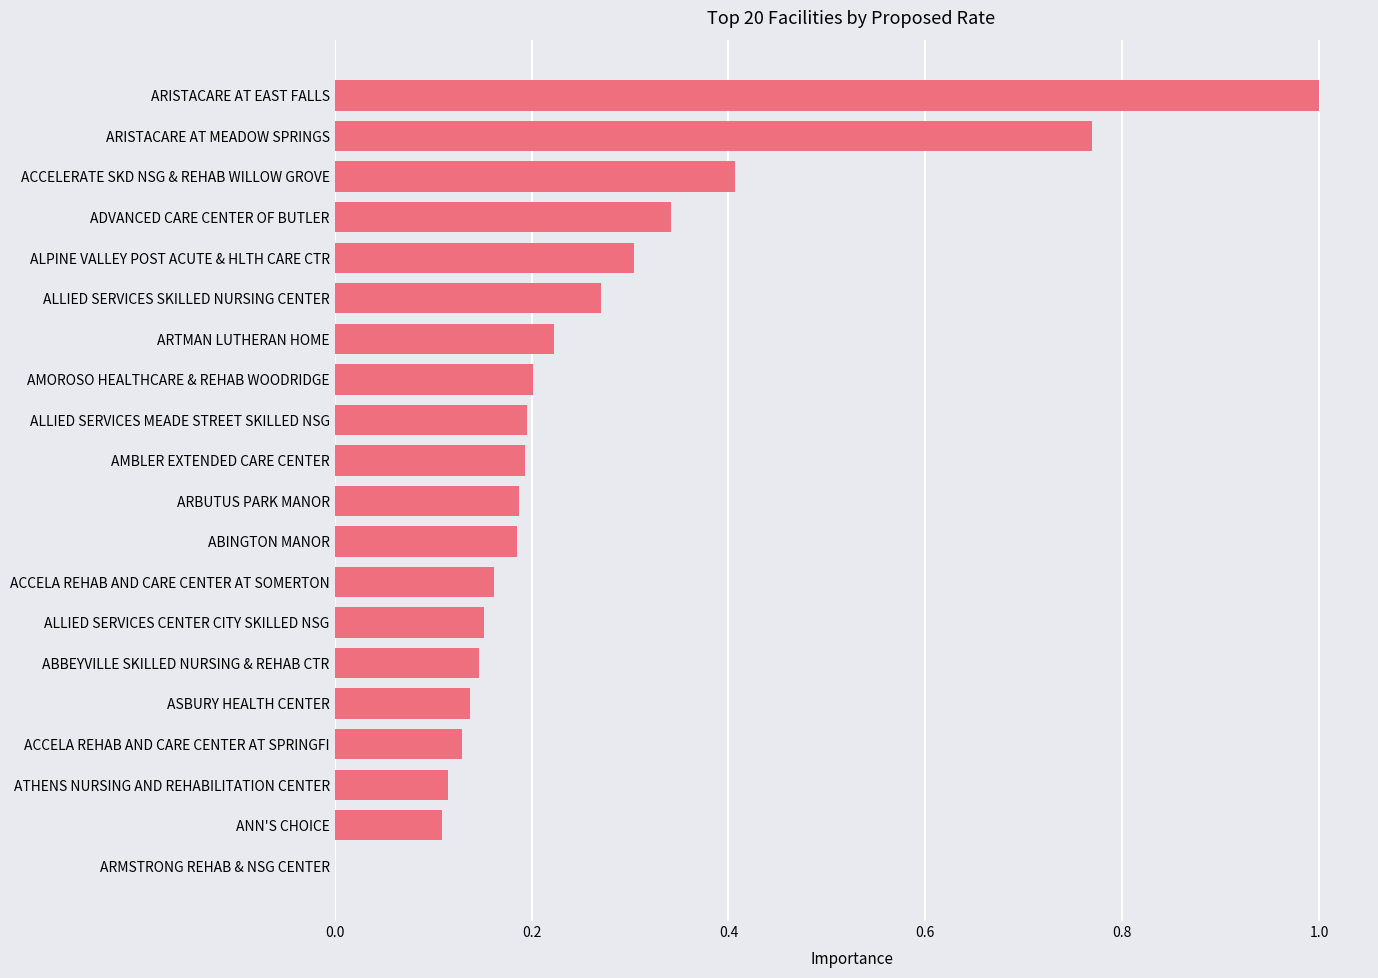

What is the sum of all values?

5.2